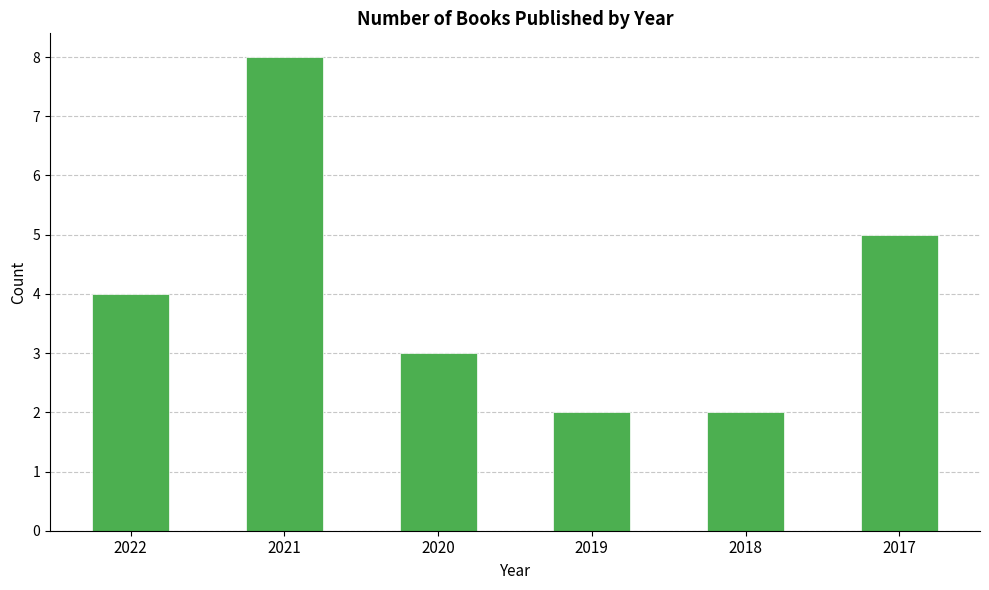

What is the sum of all values?

24